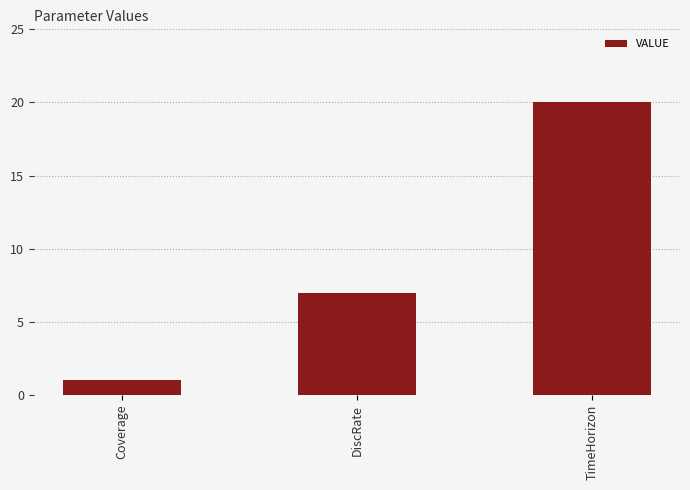

Between DiscRate and TimeHorizon, which is larger?

TimeHorizon